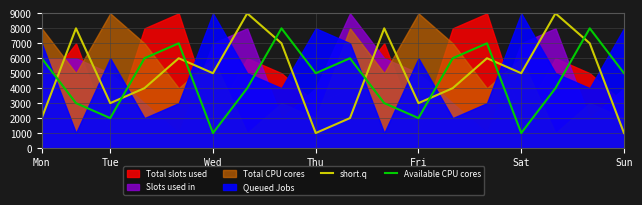

How many intersections are there between short.q and Available CPU cores?

8